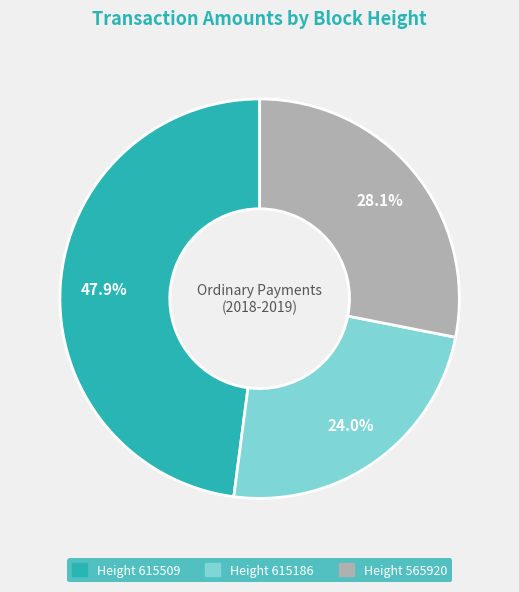

To the nearest percent, what is the difference between the largest and smallest slice percentages?

24%